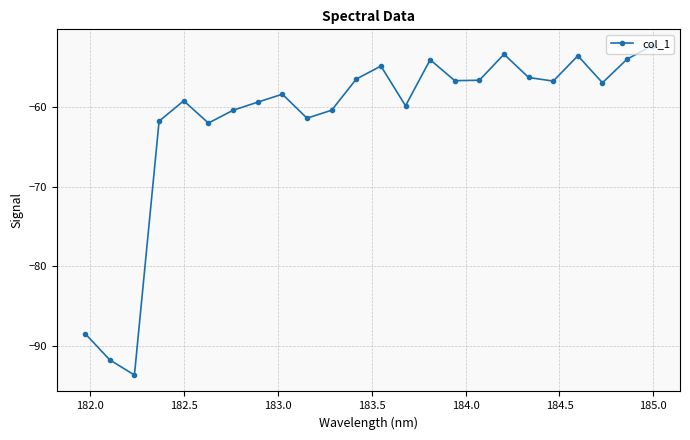

True or false: the data has more than 0 interior local peaks.

True